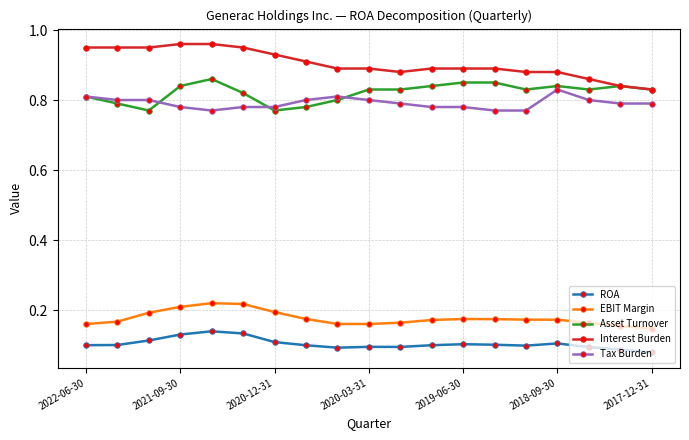

True or false: Interest Burden and Tax Burden cross at least once.

False